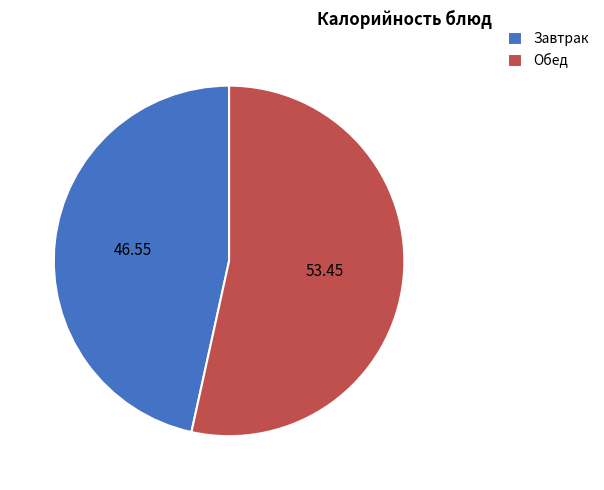

Do Завтрак and Обед together represent more than half of the pie?

Yes